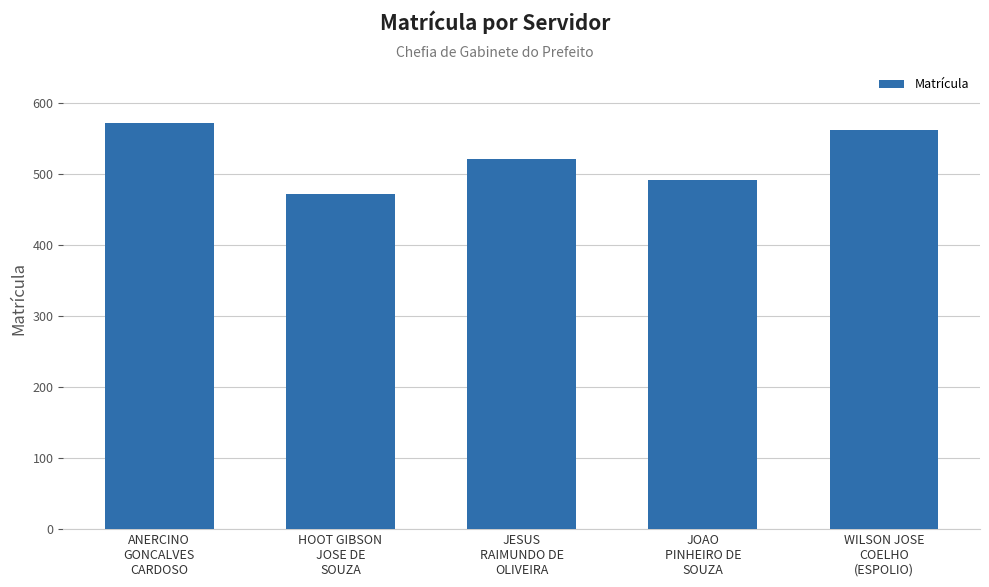

Rank the categories by value from highest to lowest.

ANERCINO
GONCALVES
CARDOSO, WILSON JOSE
COELHO
(ESPOLIO), JESUS
RAIMUNDO DE
OLIVEIRA, JOAO
PINHEIRO DE
SOUZA, HOOT GIBSON
JOSE DE
SOUZA